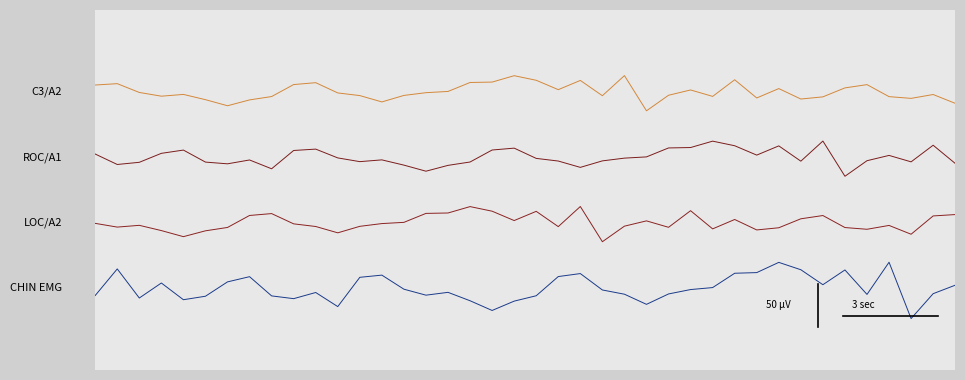

The C3/A2 series shows 29.7 at 22.58. True or false?

True